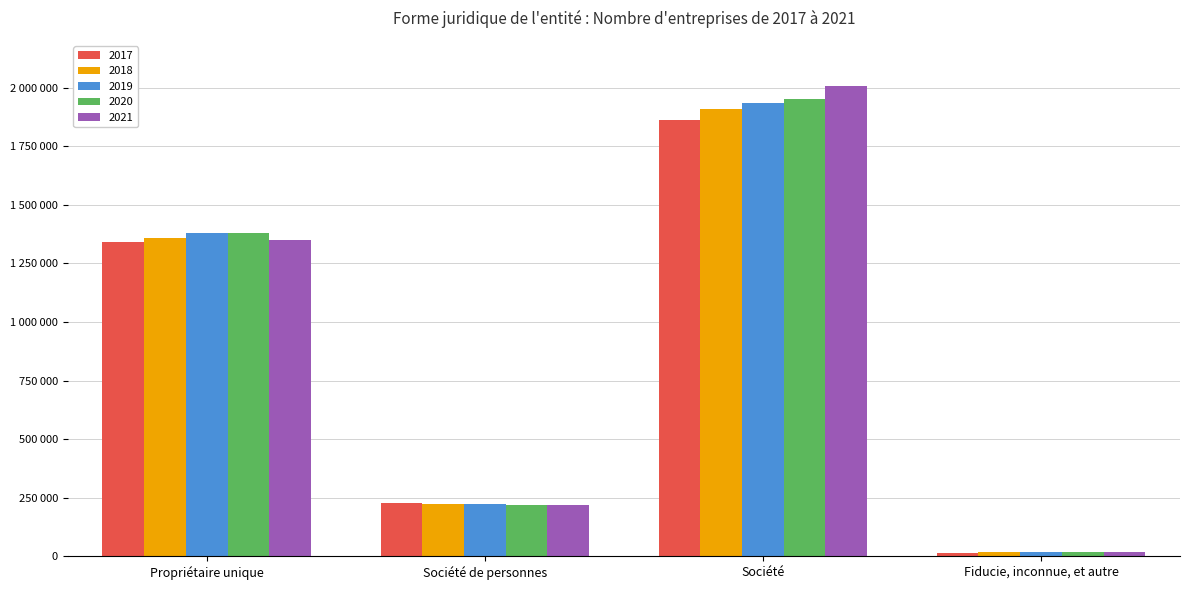

Does the chart contain any negative values?

No